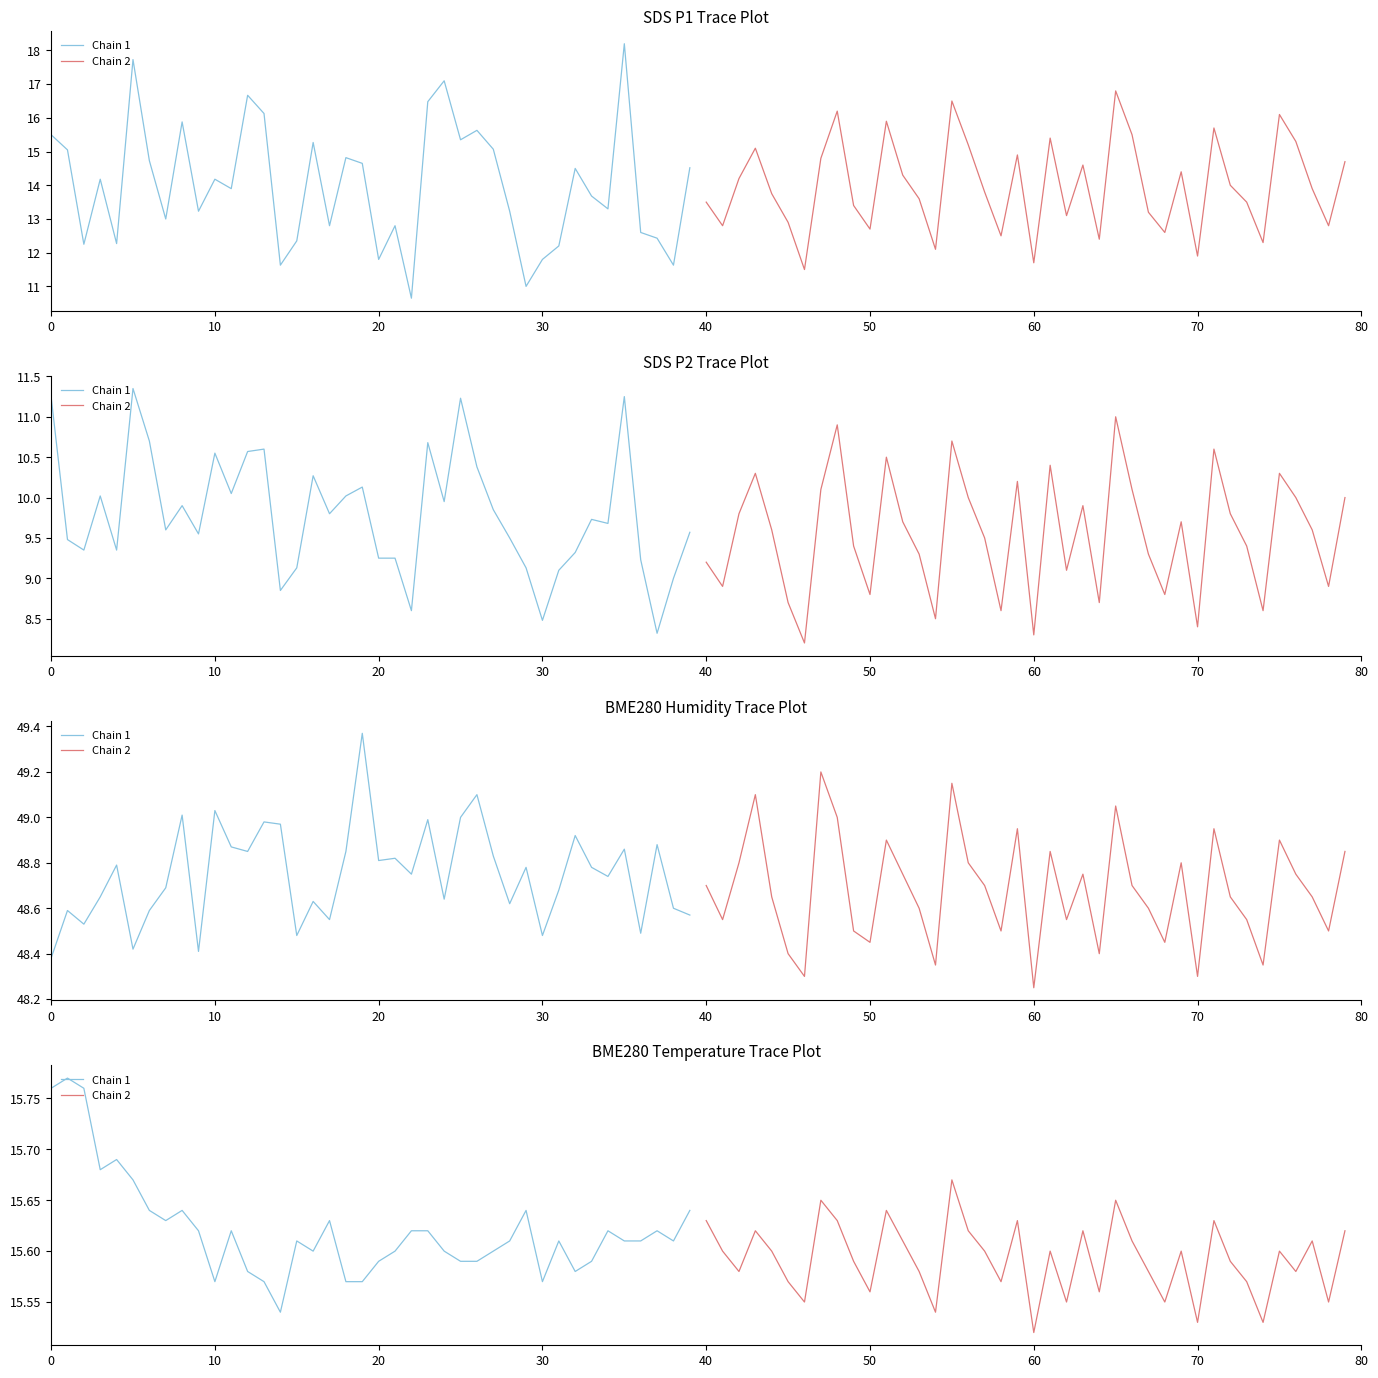

Which series has the largest range (max minus min)?

Chain 1